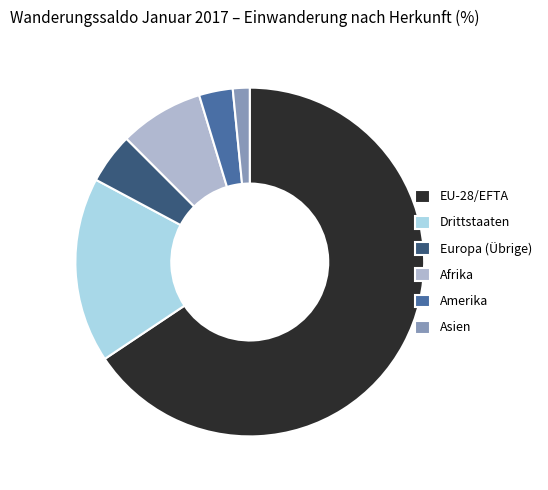

Is there a majority slice in this chart?

Yes